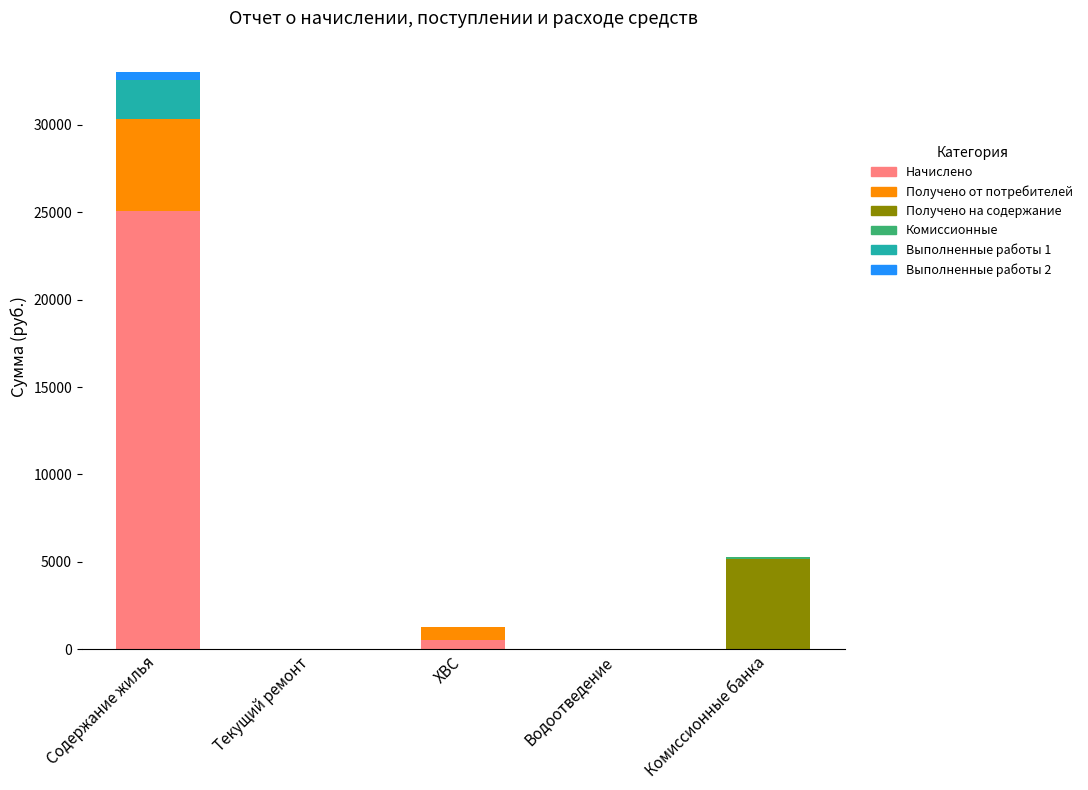

At which label does Начислено reach its peak?

Содержание жилья